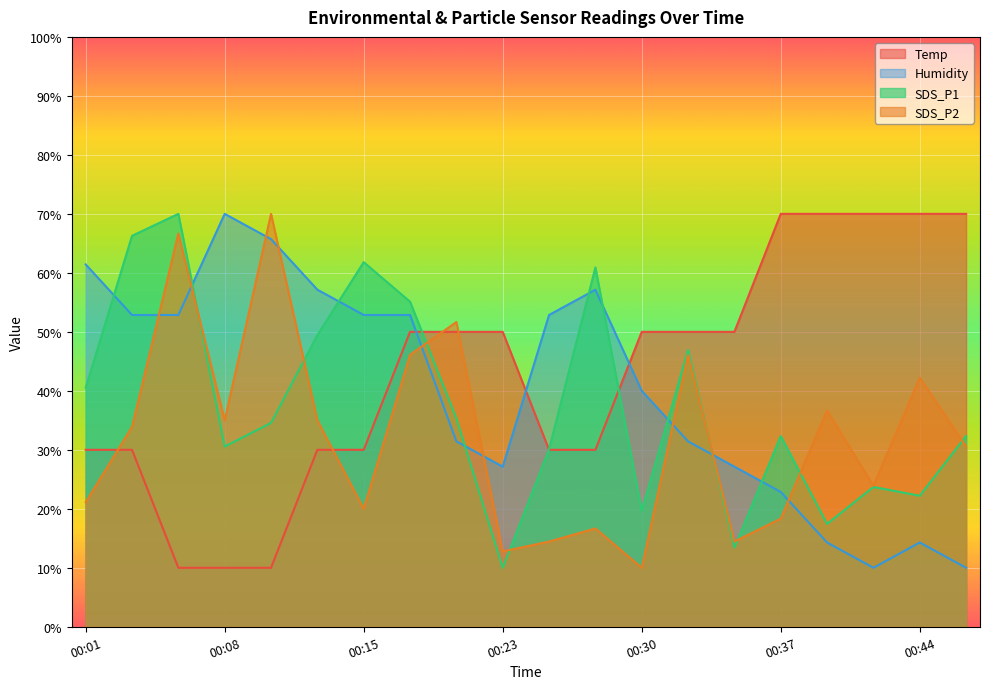

Which has a higher value, 00:44 or 00:27?

00:44